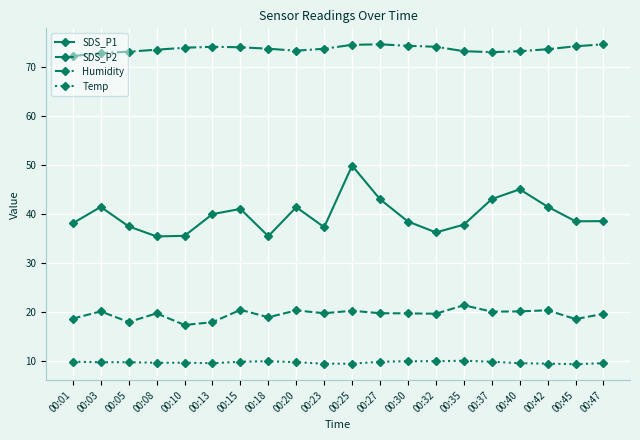

What is the difference between the Humidity values at 00:47 and 00:25?

0.1